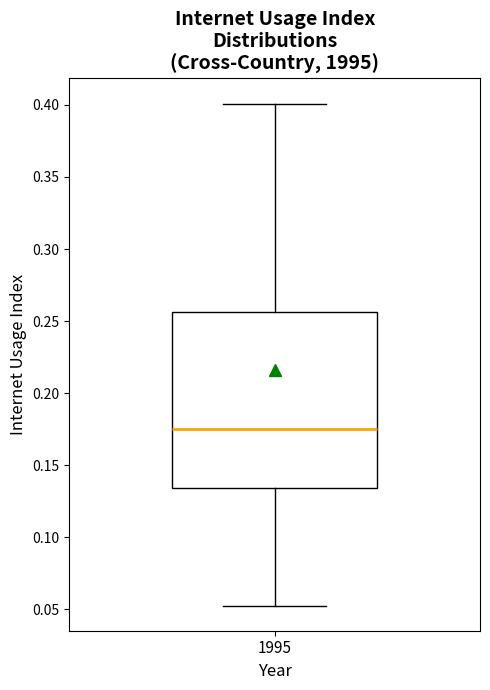

Where is the upper edge of the box at x = 1995 on the y-axis? The values are not printed on the chart, so give them approximately, as read against the axis.

0.255